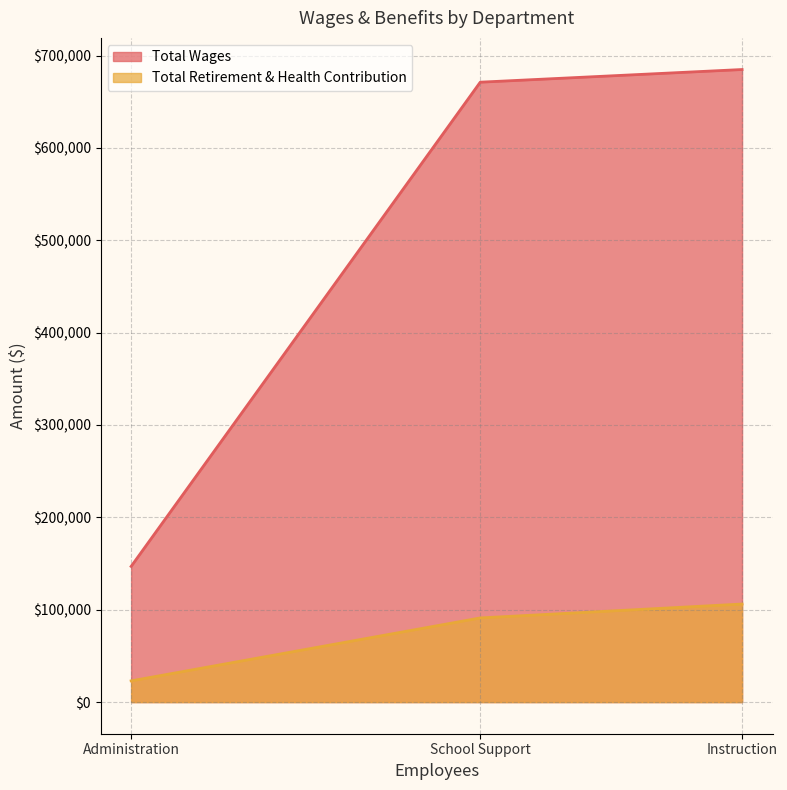

Which series has the largest range (max minus min)?

Total Wages